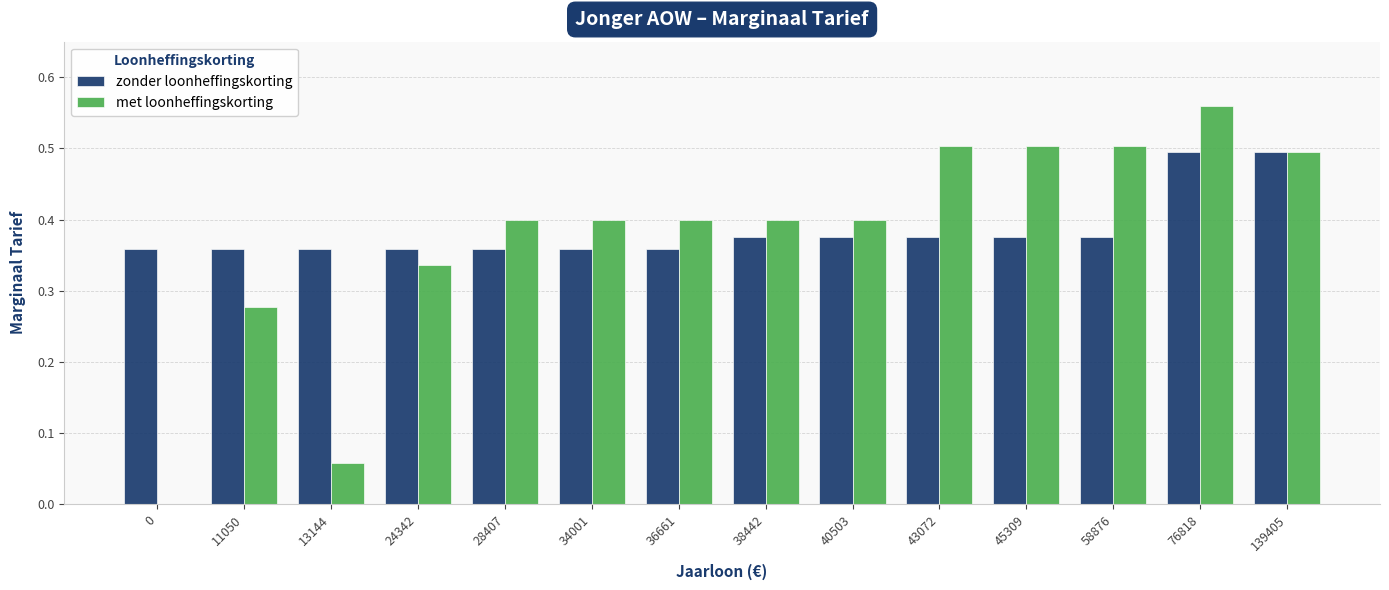

Are the bars grouped side by side (vs. stacked)?

Yes